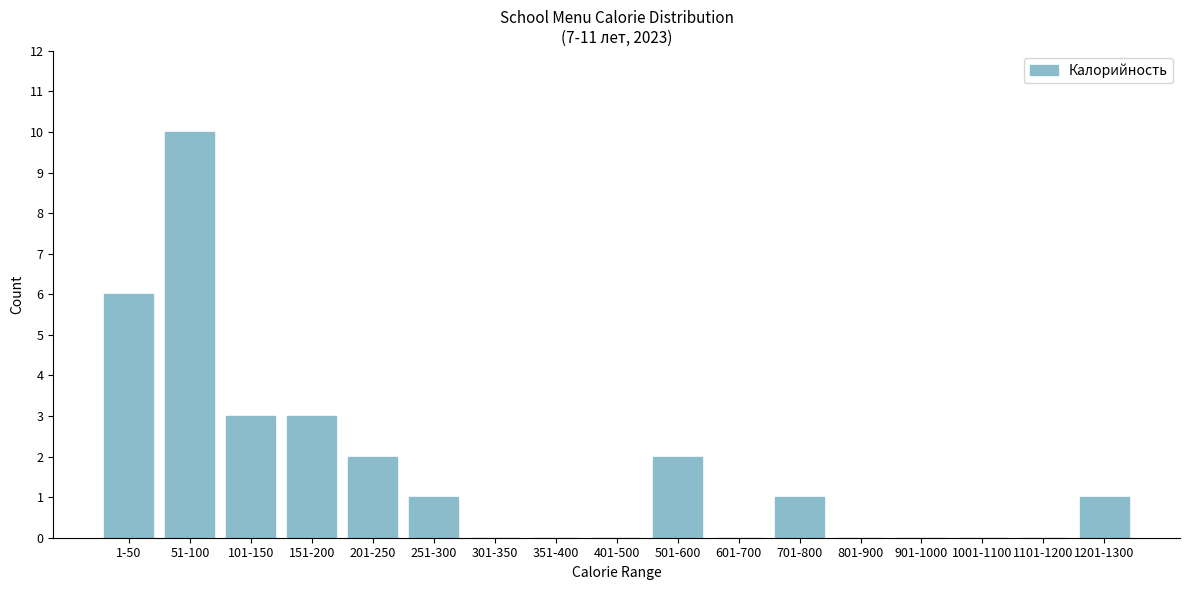

Reading left to right, extract all data points from this chart.

1-50=6	51-100=10	101-150=3	151-200=3	201-250=2	251-300=1	301-350=0	351-400=0	401-500=0	501-600=2	601-700=0	701-800=1	801-900=0	901-1000=0	1001-1100=0	1101-1200=0	1201-1300=1